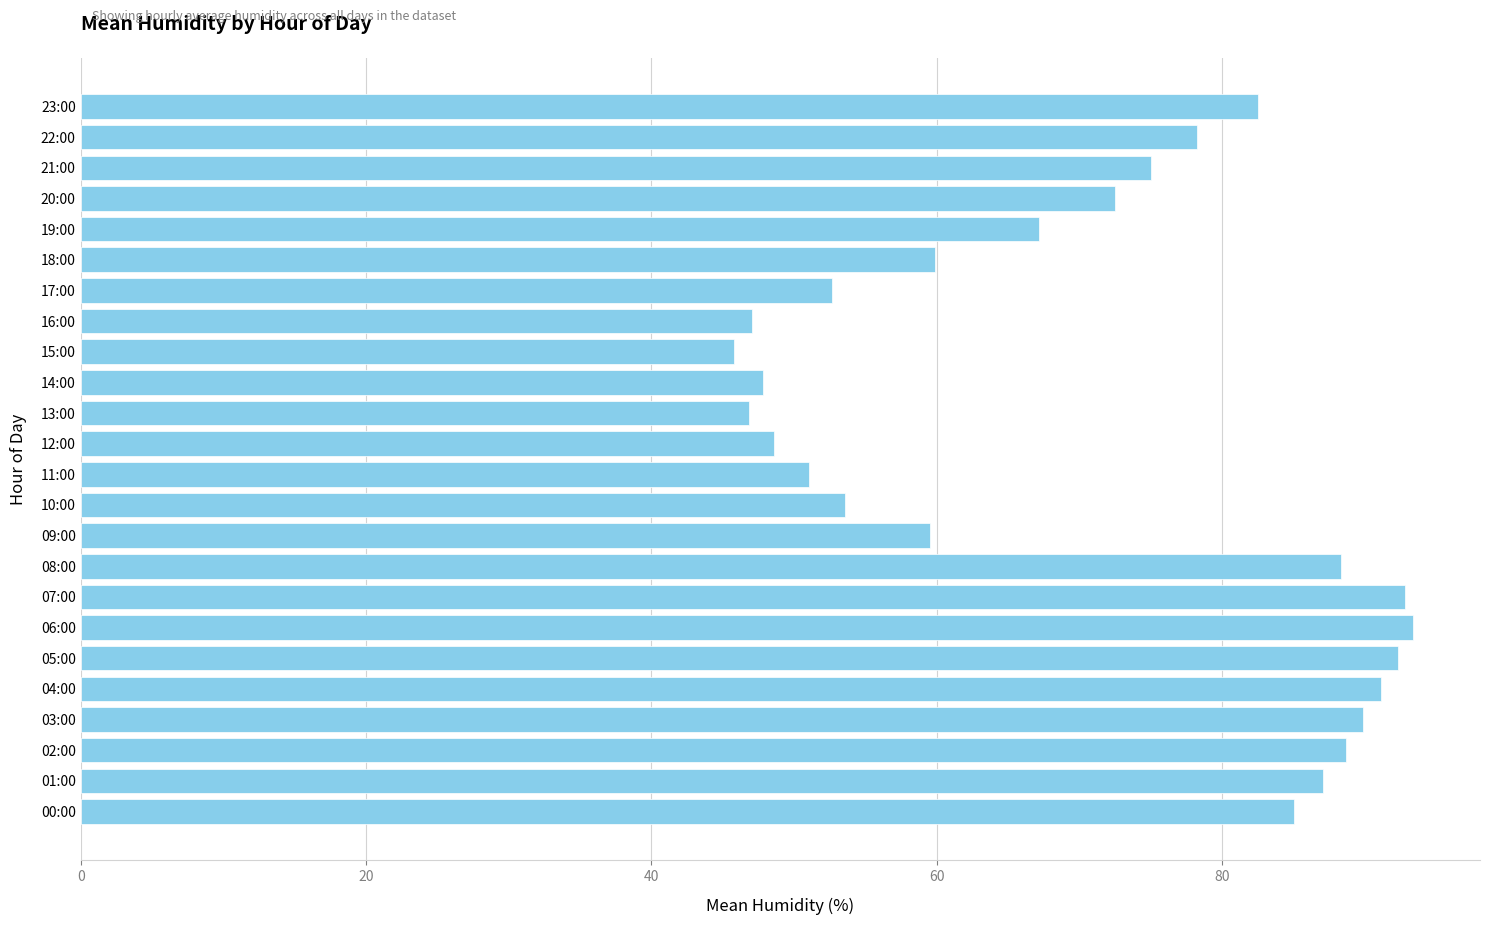

At which category does the chart reach its minimum across all series?

15:00